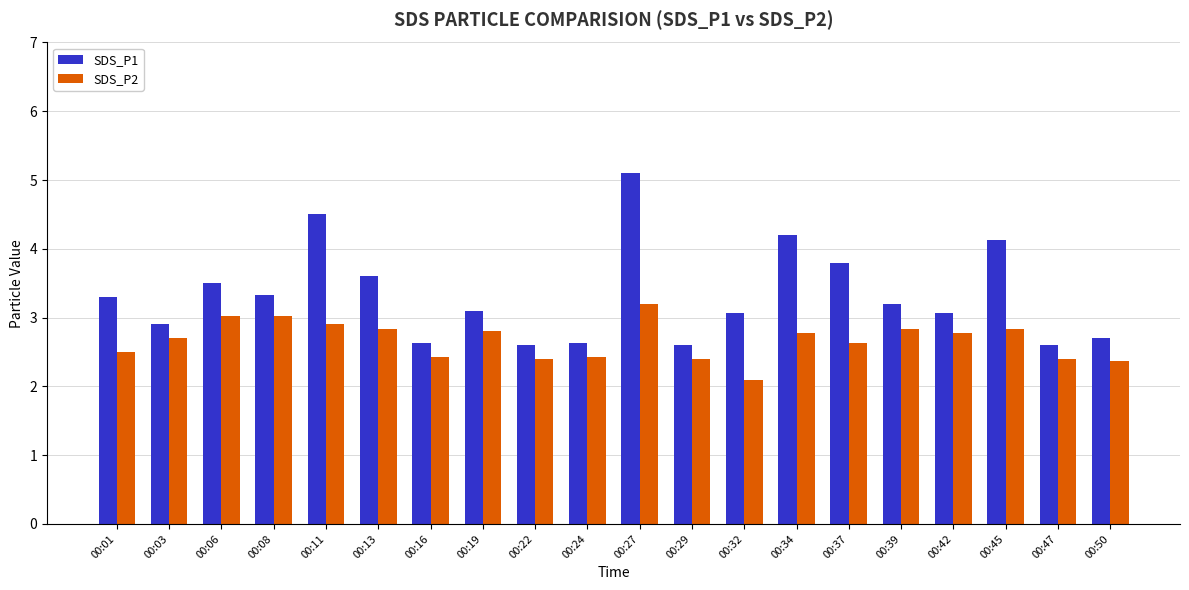

Reading right to left, what are all the values shown in this chart?

SDS_P1: 2.7	2.6	4.1	3.1	3.2	3.8	4.2	3.1	2.6	5.1	2.6	2.6	3.1	2.6	3.6	4.5	3.3	3.5	2.9	3.3
SDS_P2: 2.4	2.4	2.8	2.8	2.8	2.6	2.8	2.1	2.4	3.2	2.4	2.4	2.8	2.4	2.8	2.9	3.0	3.0	2.7	2.5